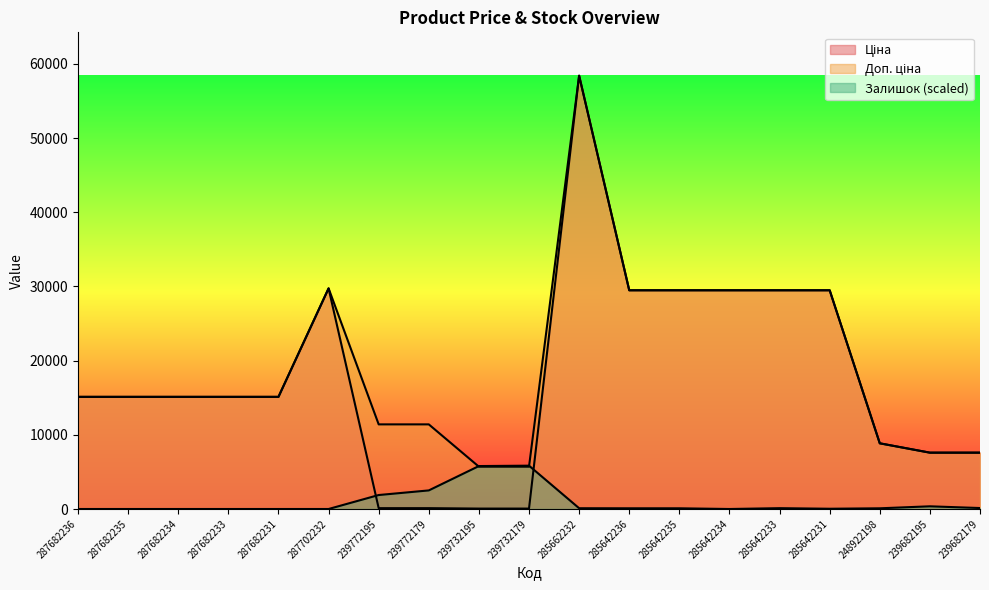

True or false: Доп. ціна has a value of 11410.0 at 239772195.

True